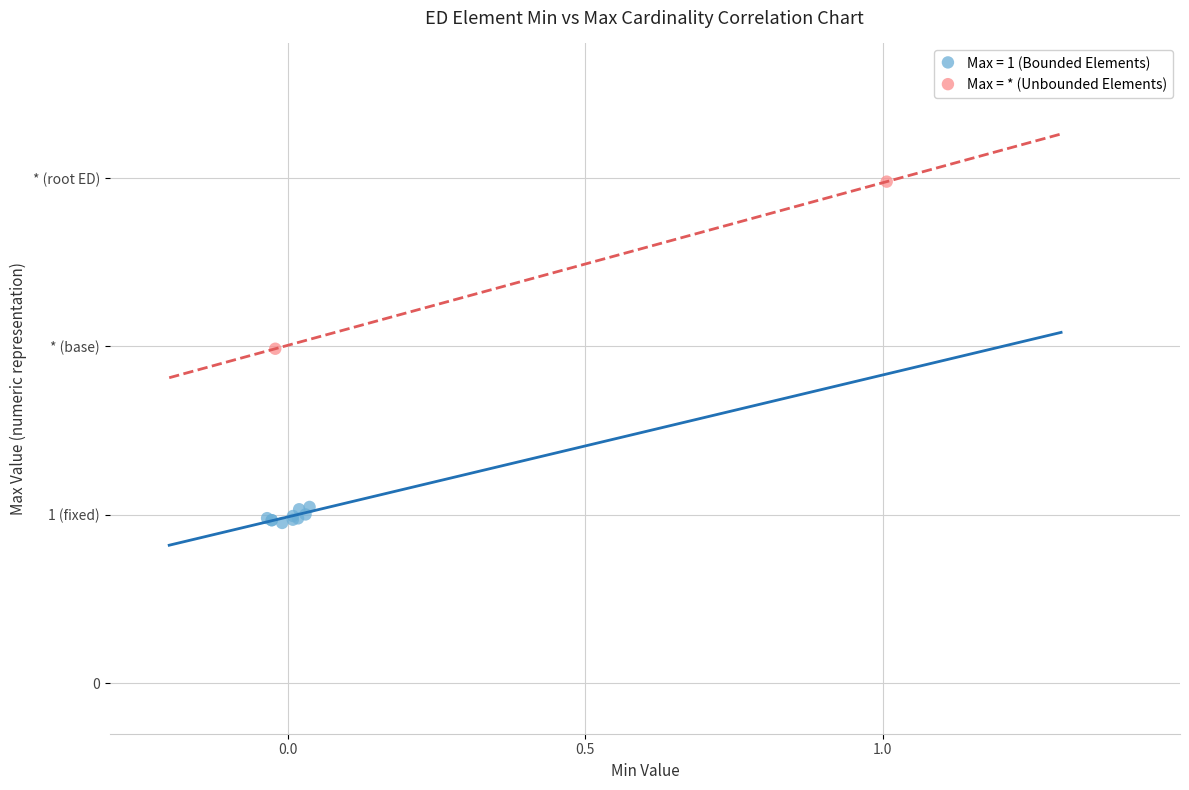

What are all the series names shown in the legend?

Max = 1 (Bounded Elements), Max = * (Unbounded Elements)